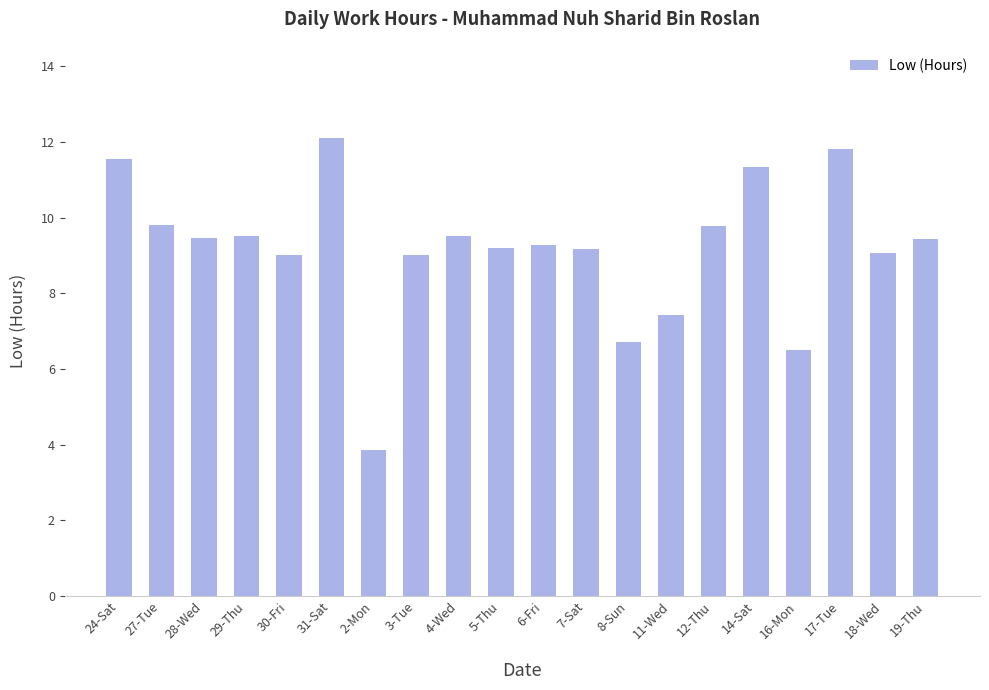

The value at 24-Sat is 11.6. True or false?

True